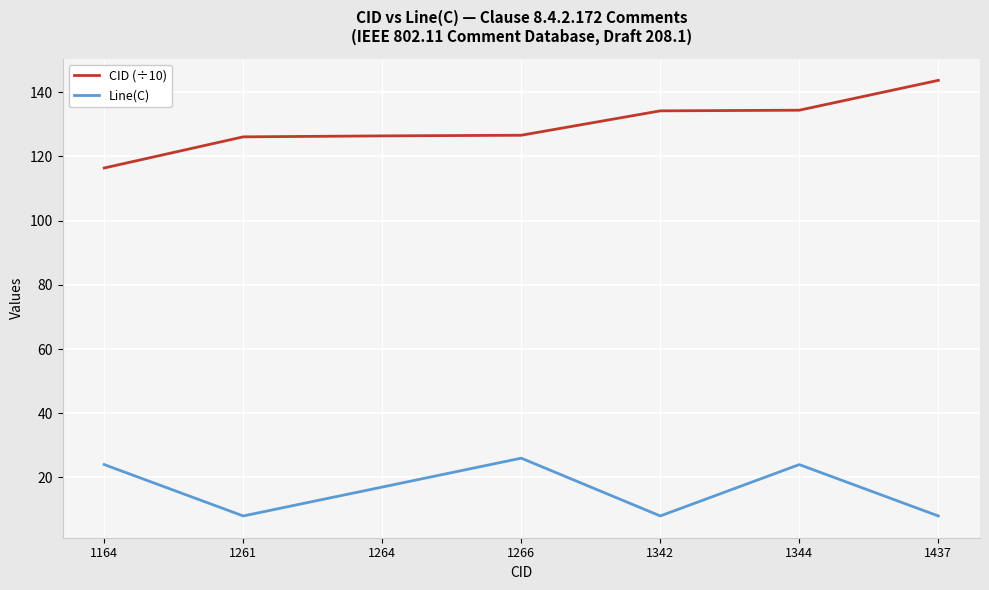

What is the spread (max minus min) of values at 1164?

92.4